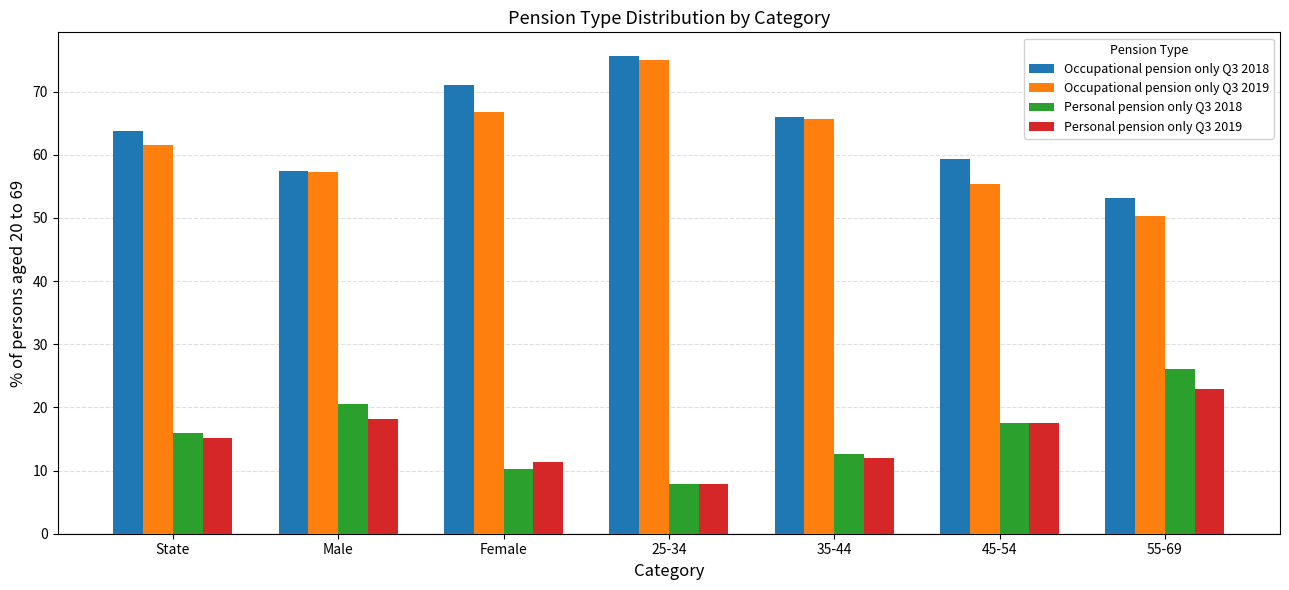

What is the value of the Occupational pension only Q3 2019 bar at the 5th from the left?

65.6